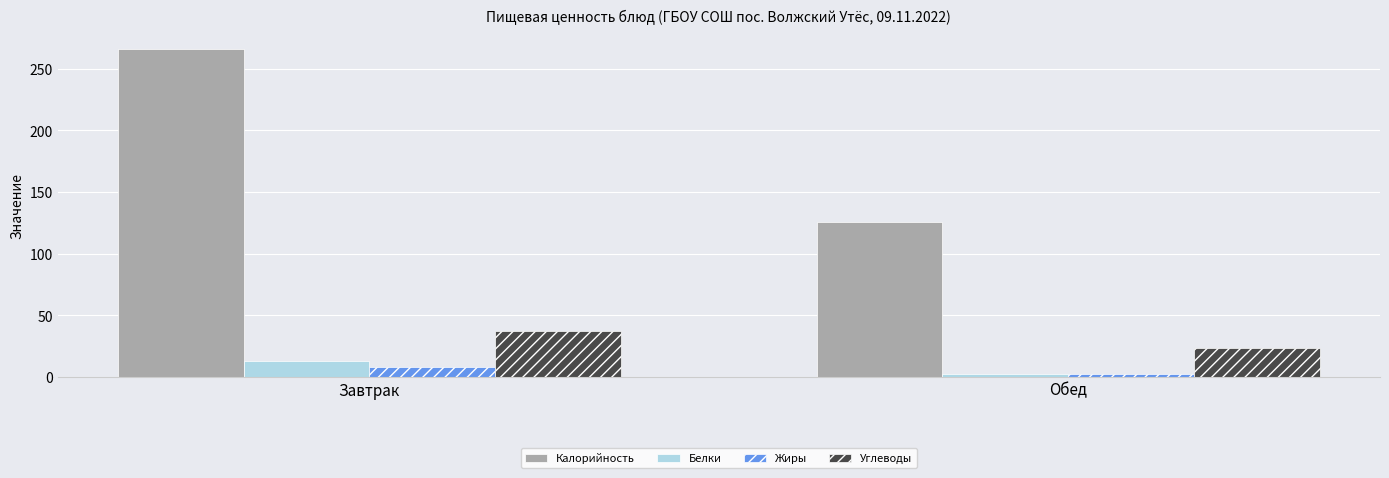

What is the total value across all series at Обед?

155.0